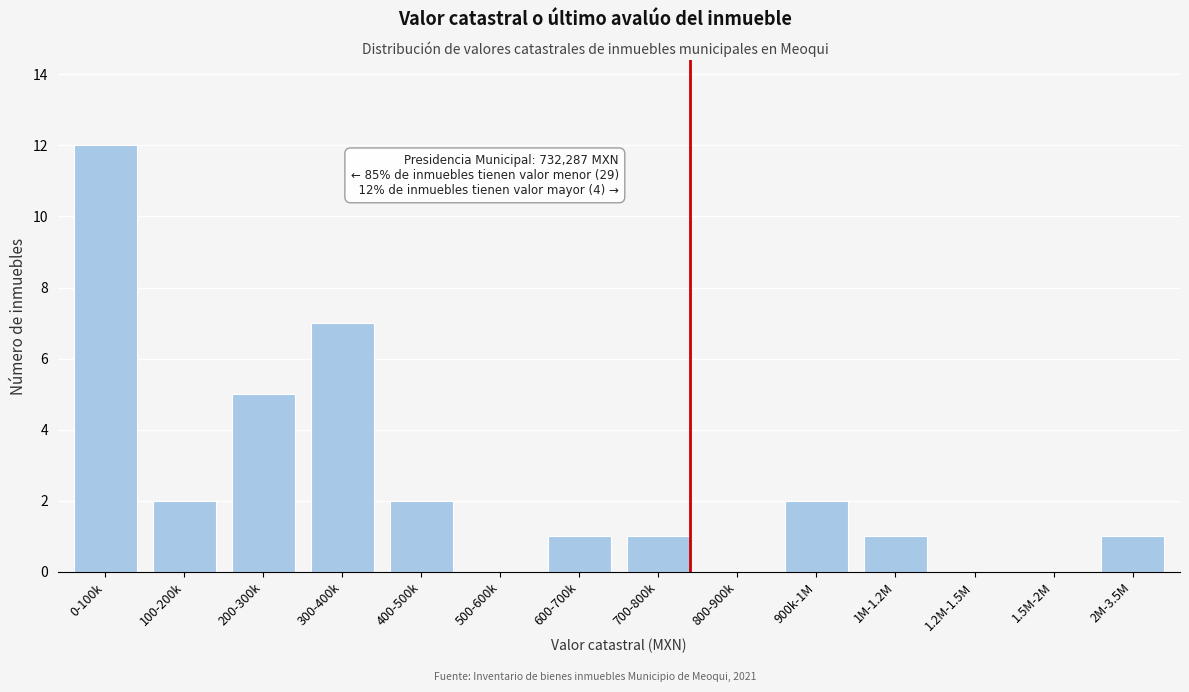

Reading left to right, list all the values displayed in this chart.

0-100k=12	100-200k=2	200-300k=5	300-400k=7	400-500k=2	500-600k=0	600-700k=1	700-800k=1	800-900k=0	900k-1M=2	1M-1.2M=1	1.2M-1.5M=0	1.5M-2M=0	2M-3.5M=1